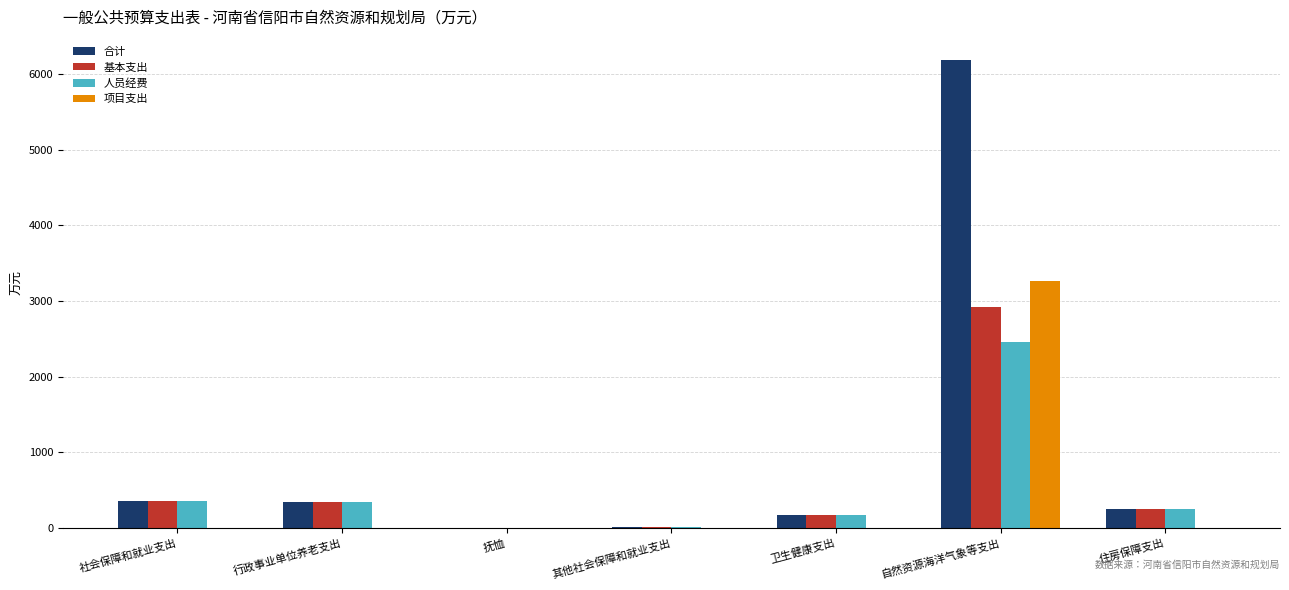

The value of 人员经费 at 卫生健康支出 is 170.8. True or false?

True